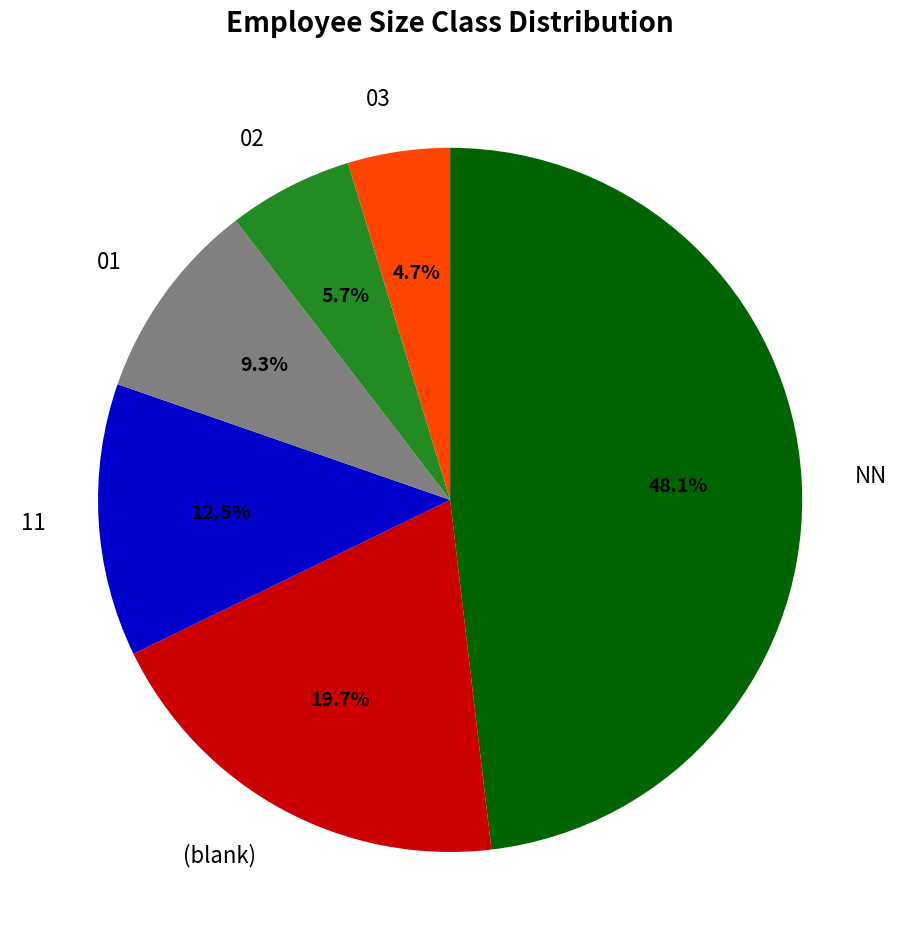

Which slice is the largest?

NN